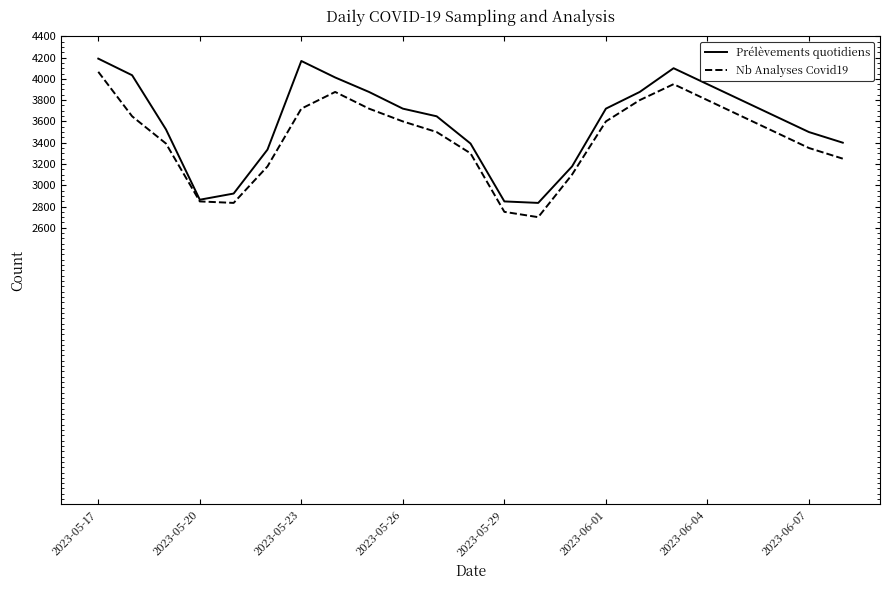

What is the maximum value shown in the chart?

4190